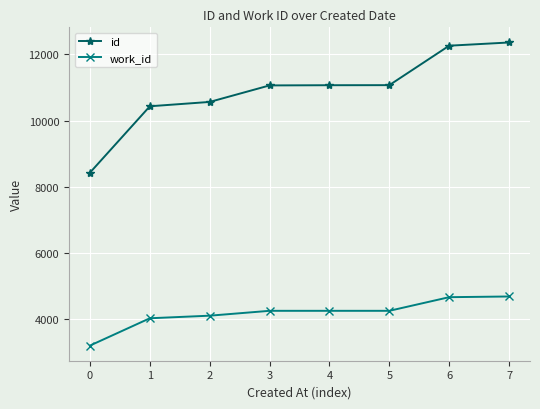

What is the difference between the maximum and minimum values in the work_id series?

1483